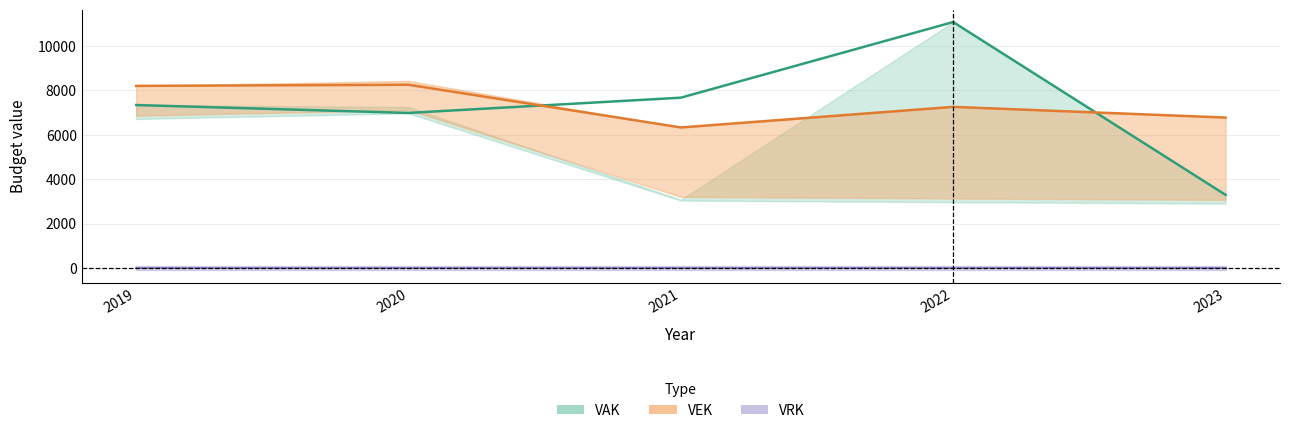

Read the VEK value at 2019, to the nearest 50.

8200